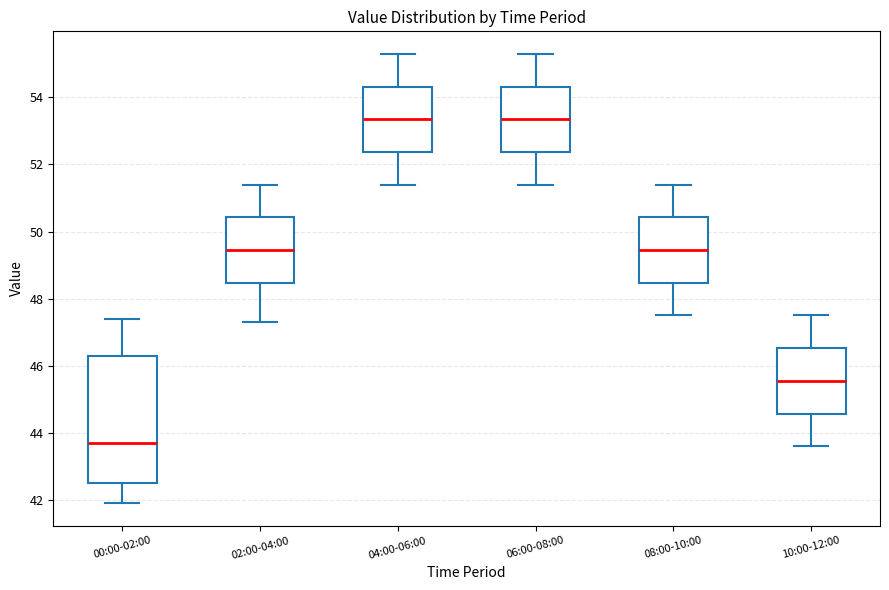

Where is the lower edge of the box for 10:00-12:00 on the y-axis? The values are not printed on the chart, so give them approximately, as read against the axis.

44.6